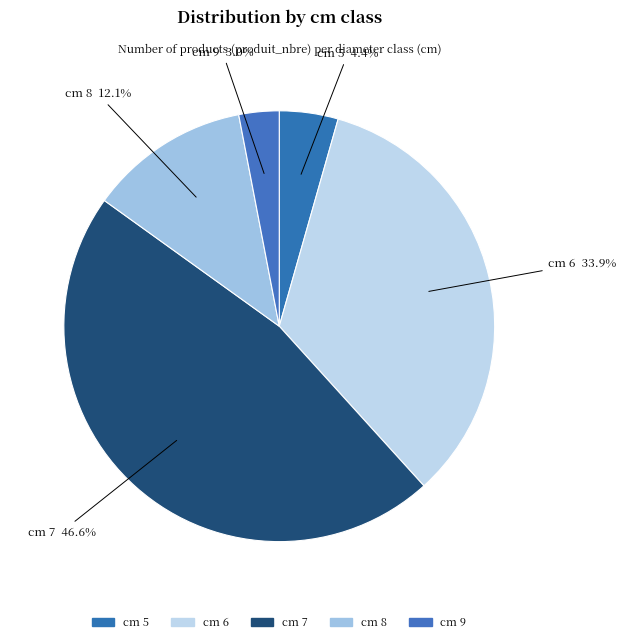

Which slice is the largest?

7